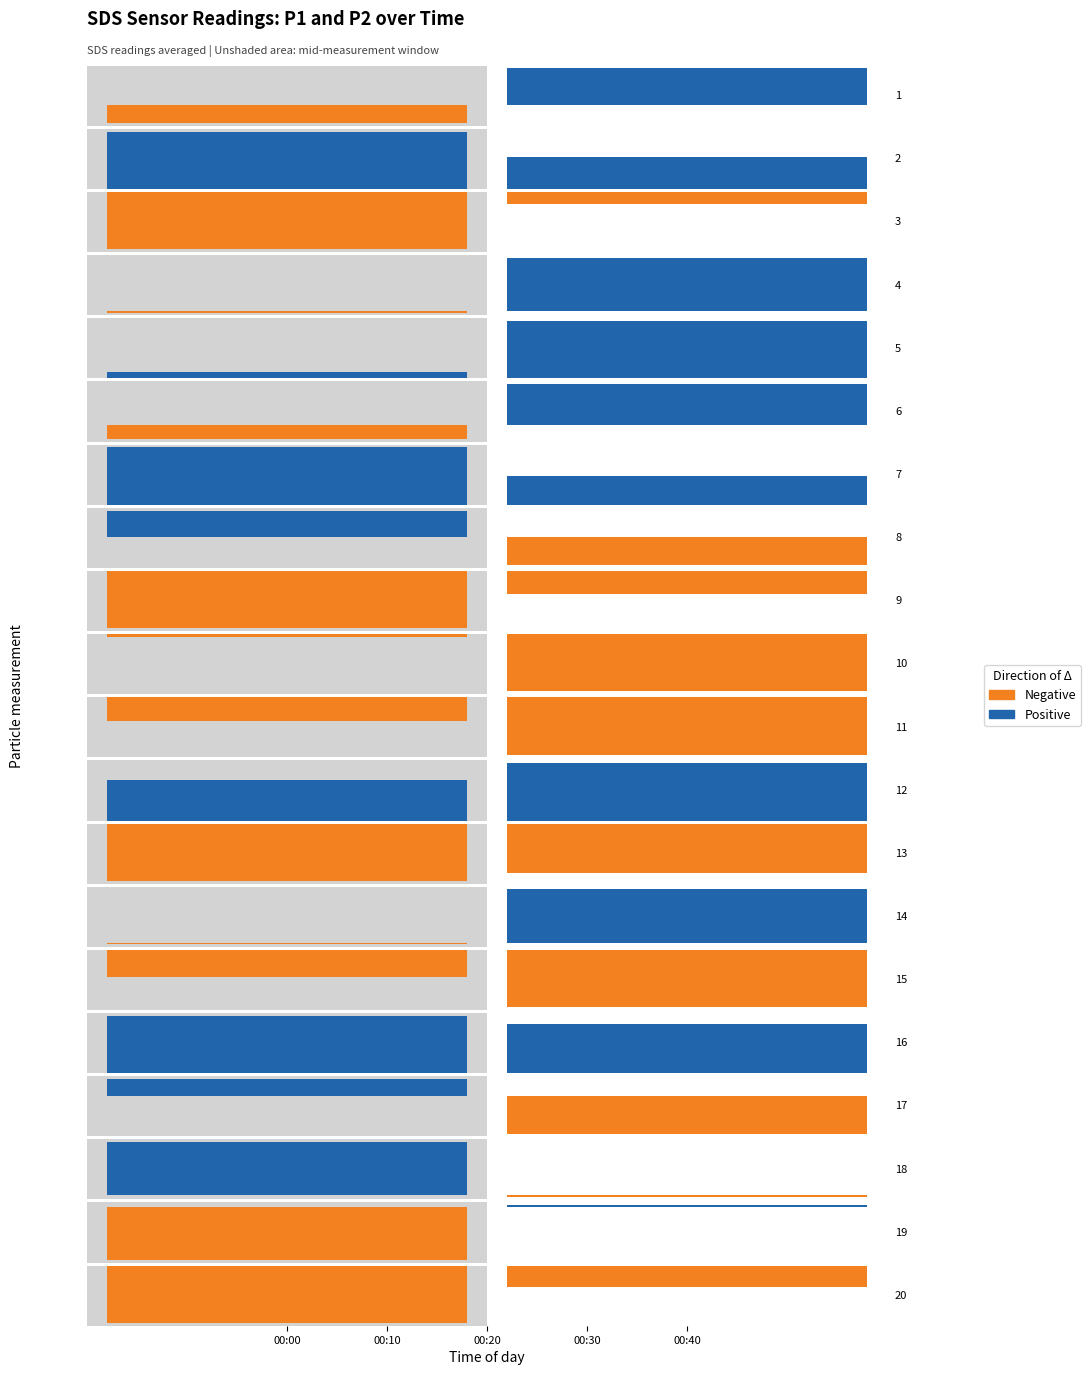

What is the value of the Negative bar at the 2nd from the left?

-0.8